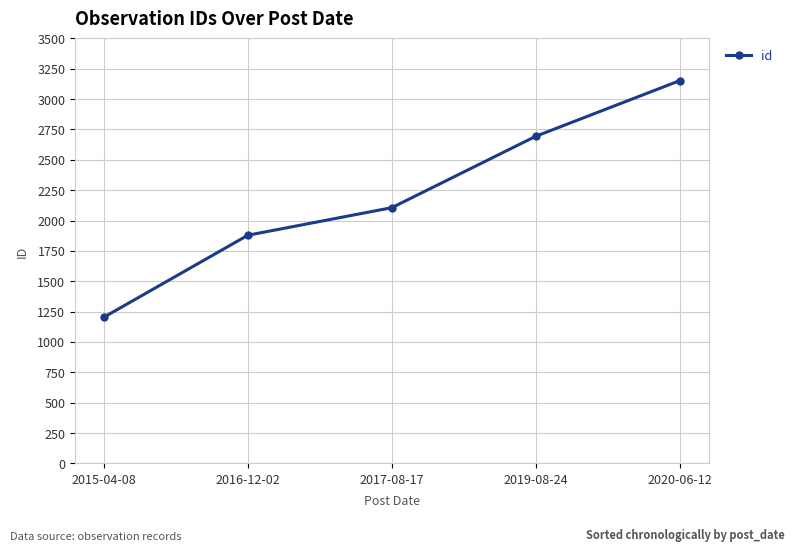

What is the label of the 1st point from the right?

2020-06-12